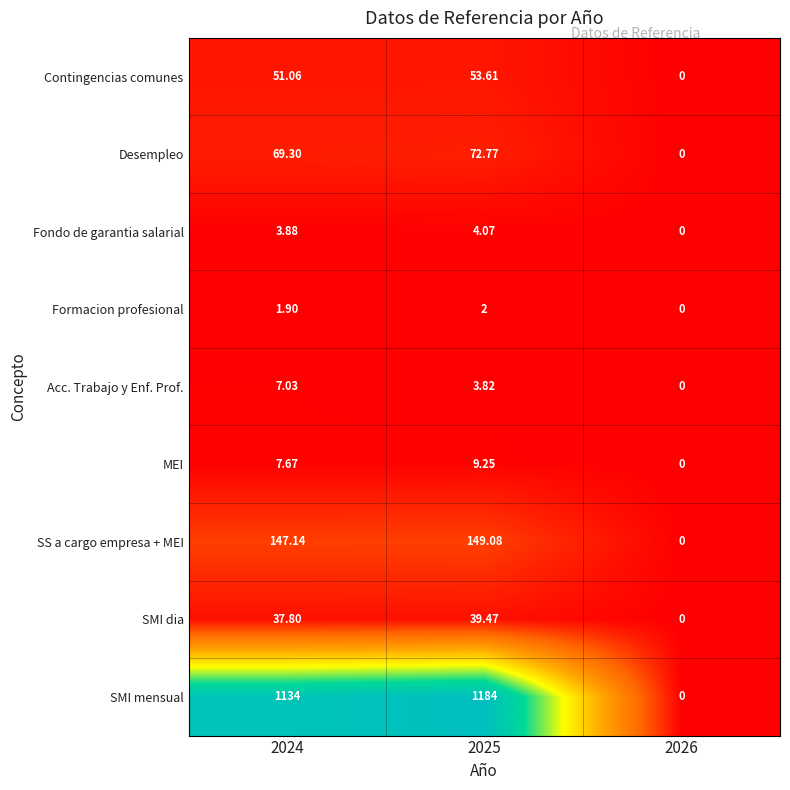

Which series has the largest total across all categories?

SMI mensual